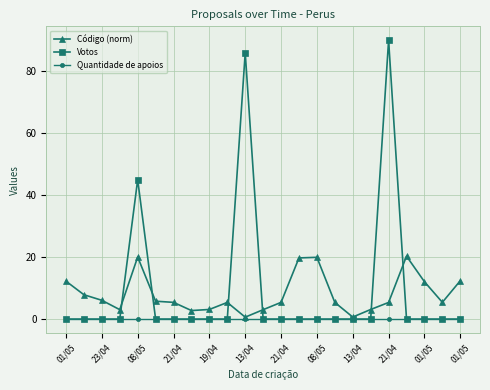

Rank the series by their maximum value, from lowest to highest.

Quantidade de apoios, Código (norm), Votos